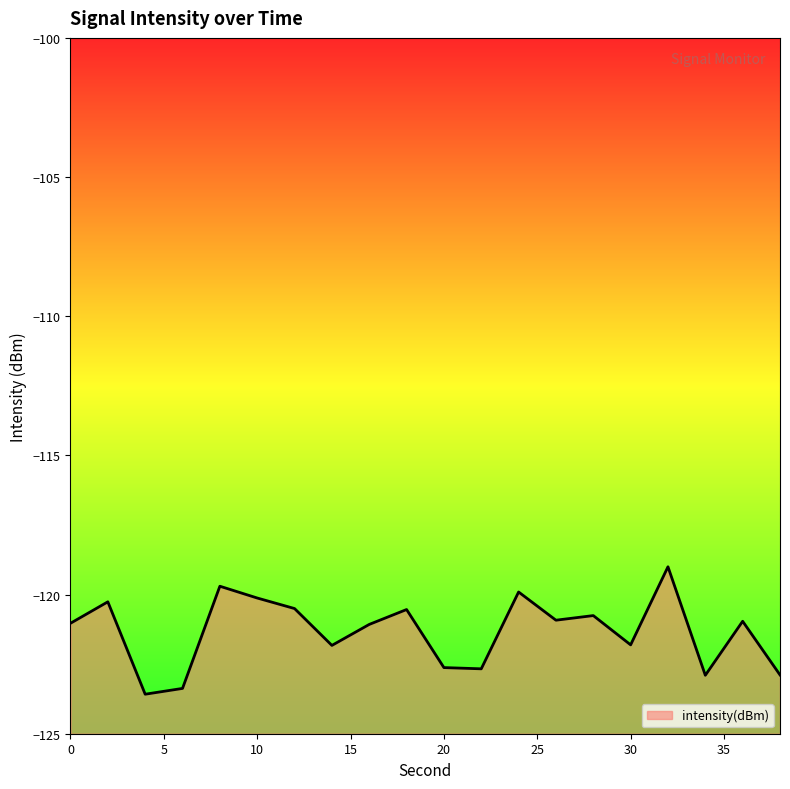

What is the difference between the second highest and minimum values?

3.9